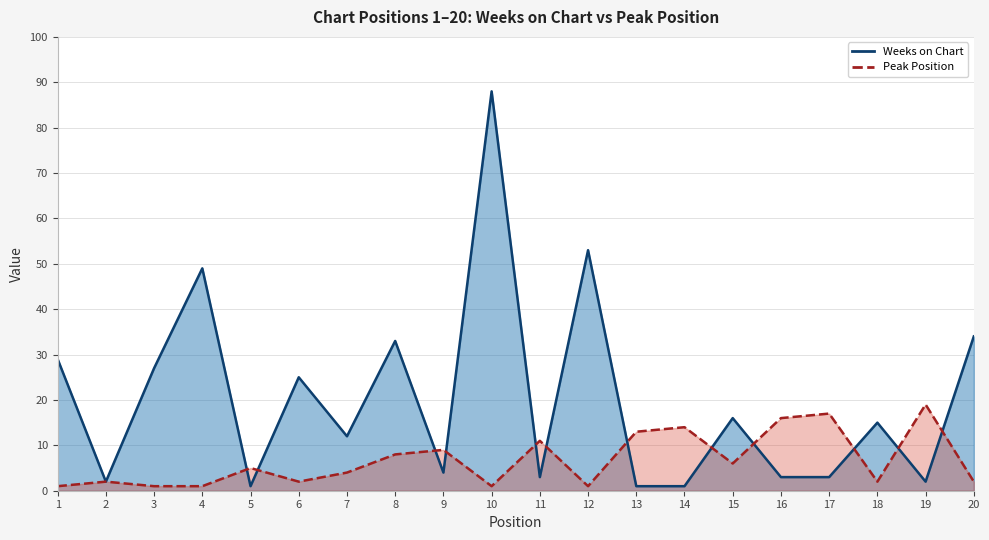

In Peak Position, how many points are lower than both neighbors (excluding endpoints)?

5